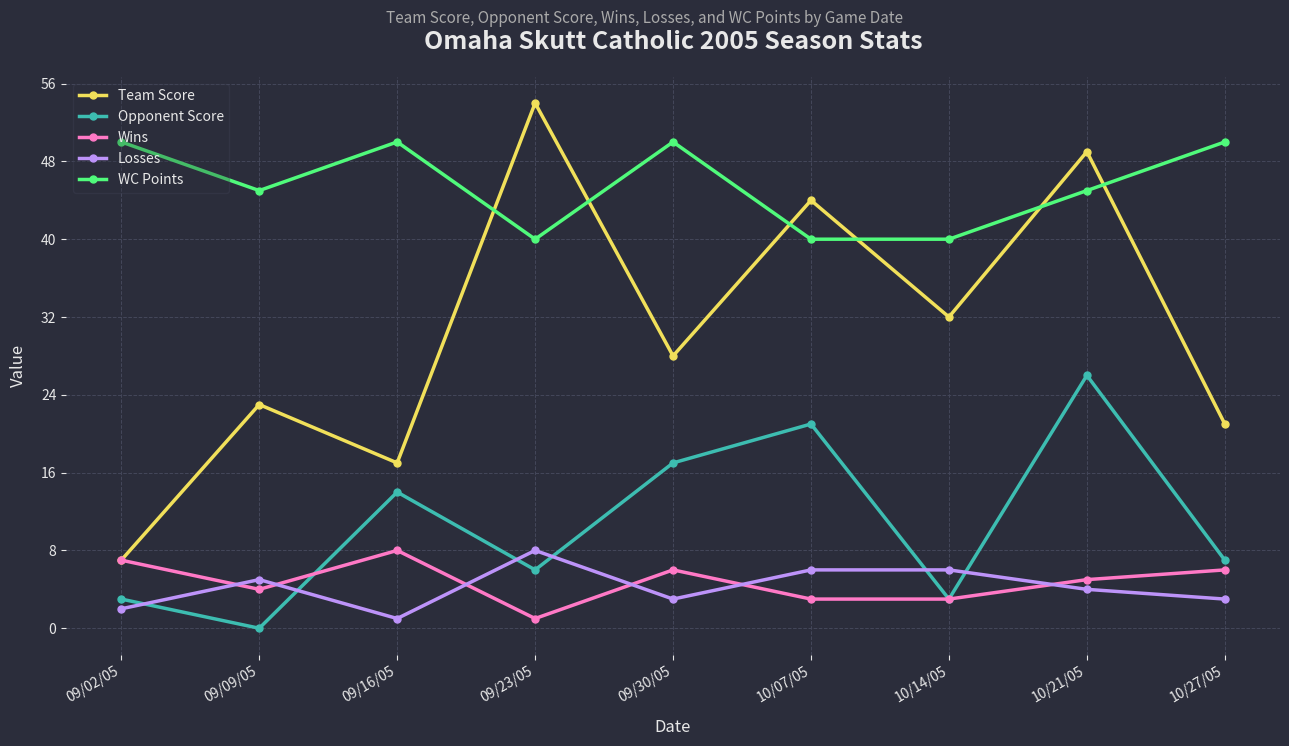

How many positive values does the Opponent Score series have?

8